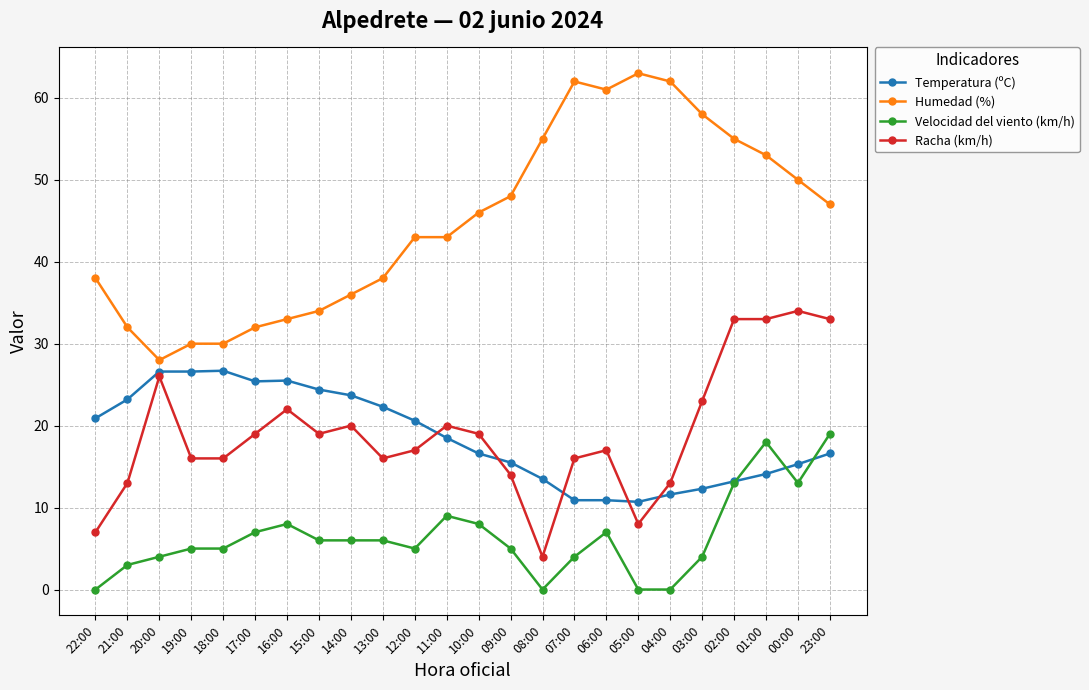

How many series are shown in this chart?

4